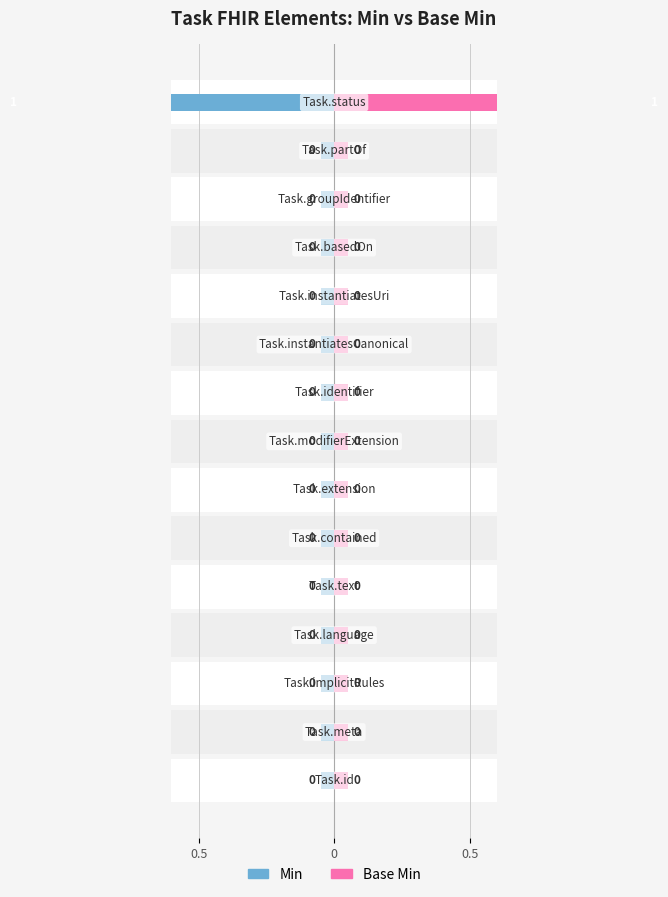

Which series has the largest total across all categories?

Base Min